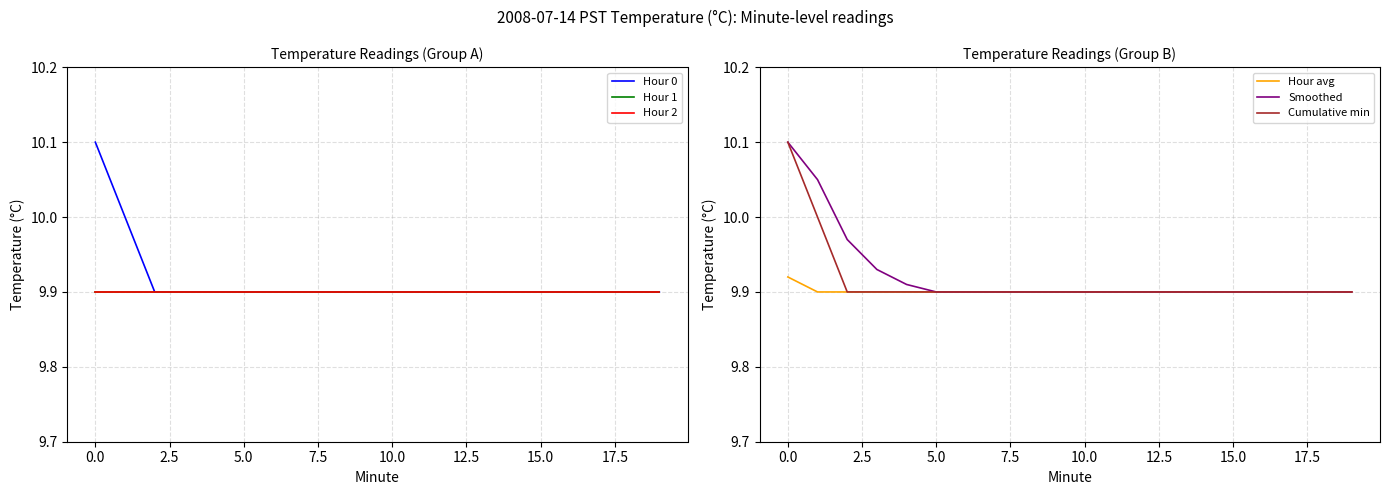

Between 12 and 13, which series saw the biggest shift?

Hour 0